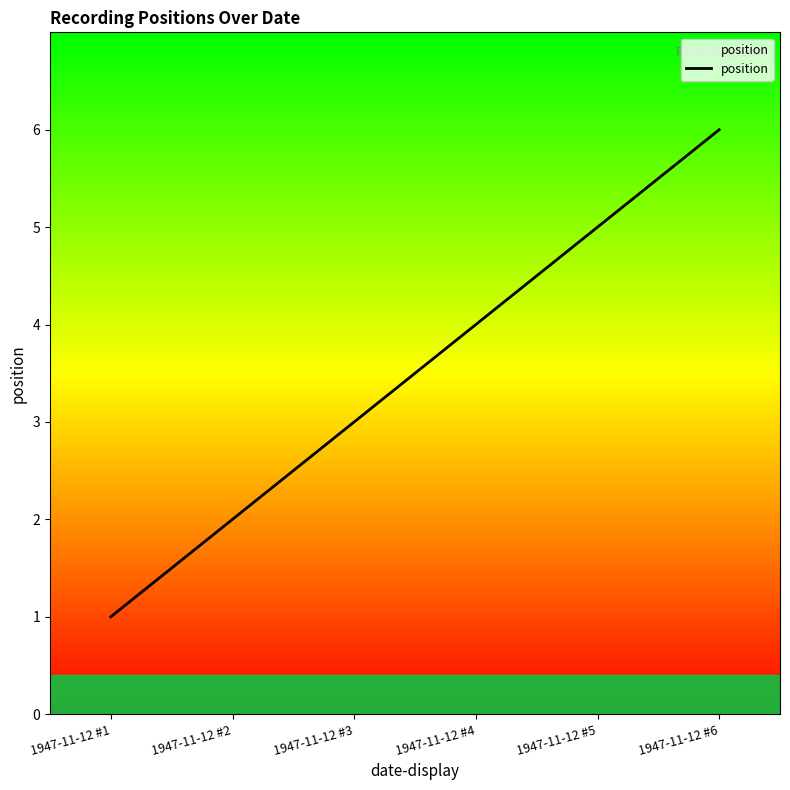

Between 1947-11-12 #5 and 1947-11-12 #2, which is larger?

1947-11-12 #5